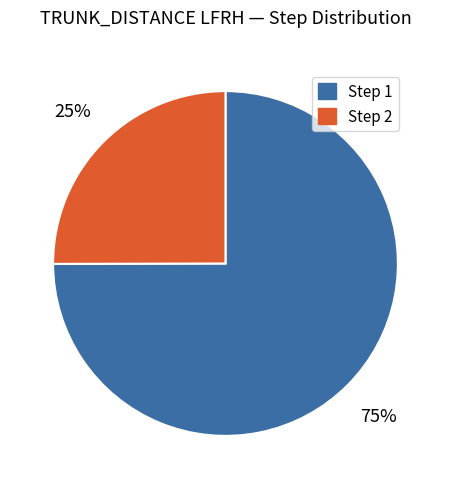

Do Step 2 and Step 1 together represent more than half of the pie?

Yes